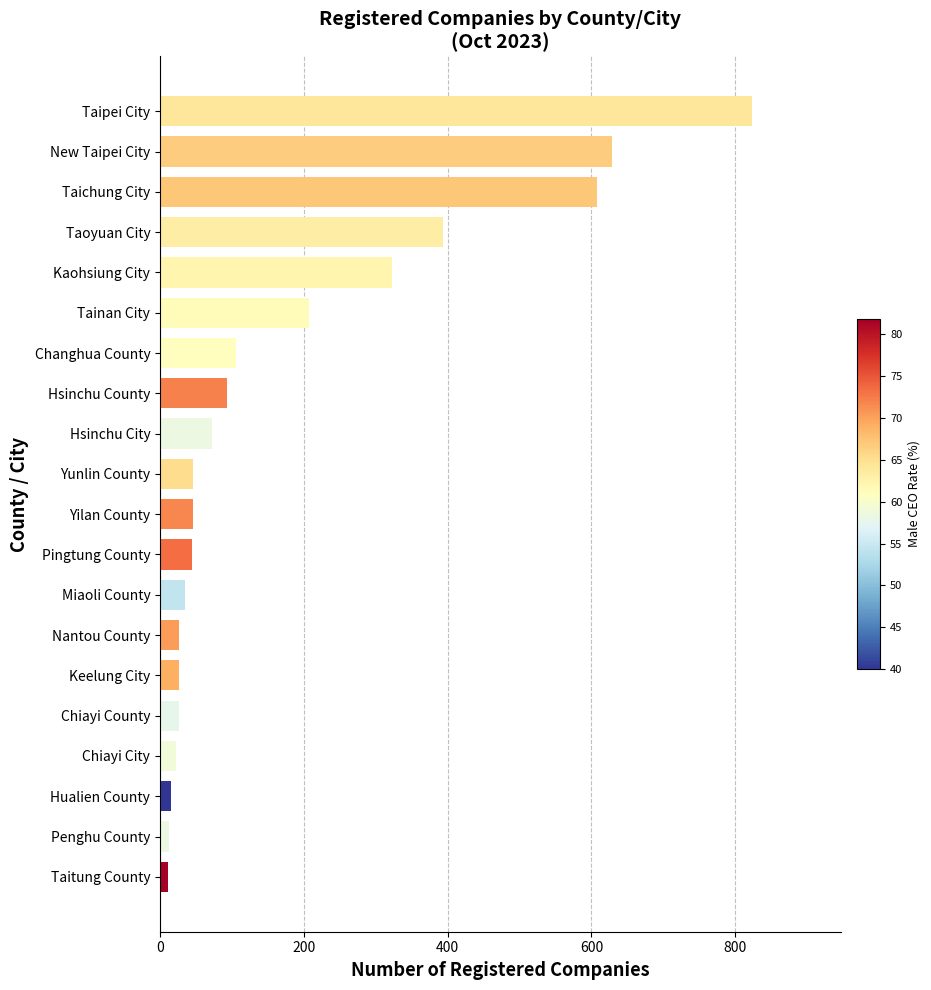

Count the number of categories in the chart.

20